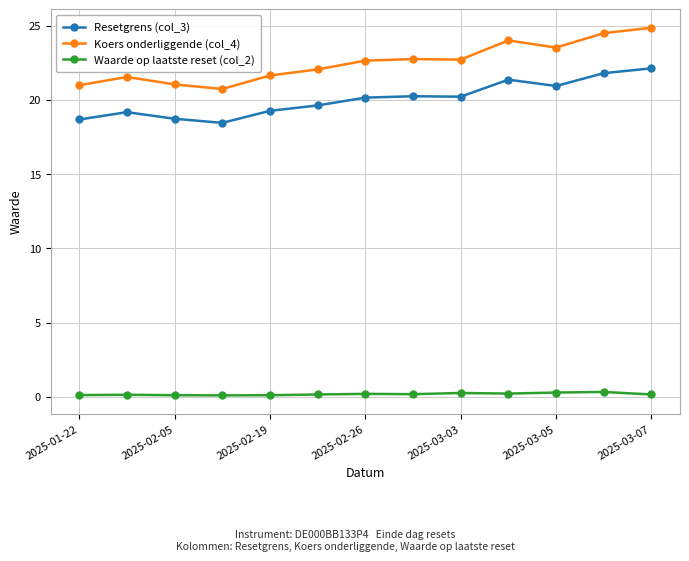

List the series in order of their peak value, highest first.

Koers onderliggende (col_4), Resetgrens (col_3), Waarde op laatste reset (col_2)